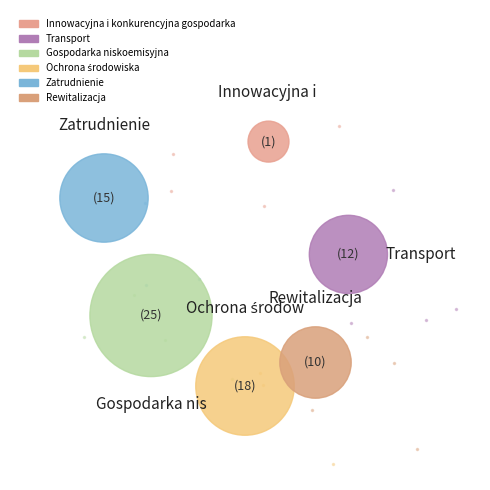

Does Rewitalizacja i potencjał endogeniczny account for over 50% of the chart?

No